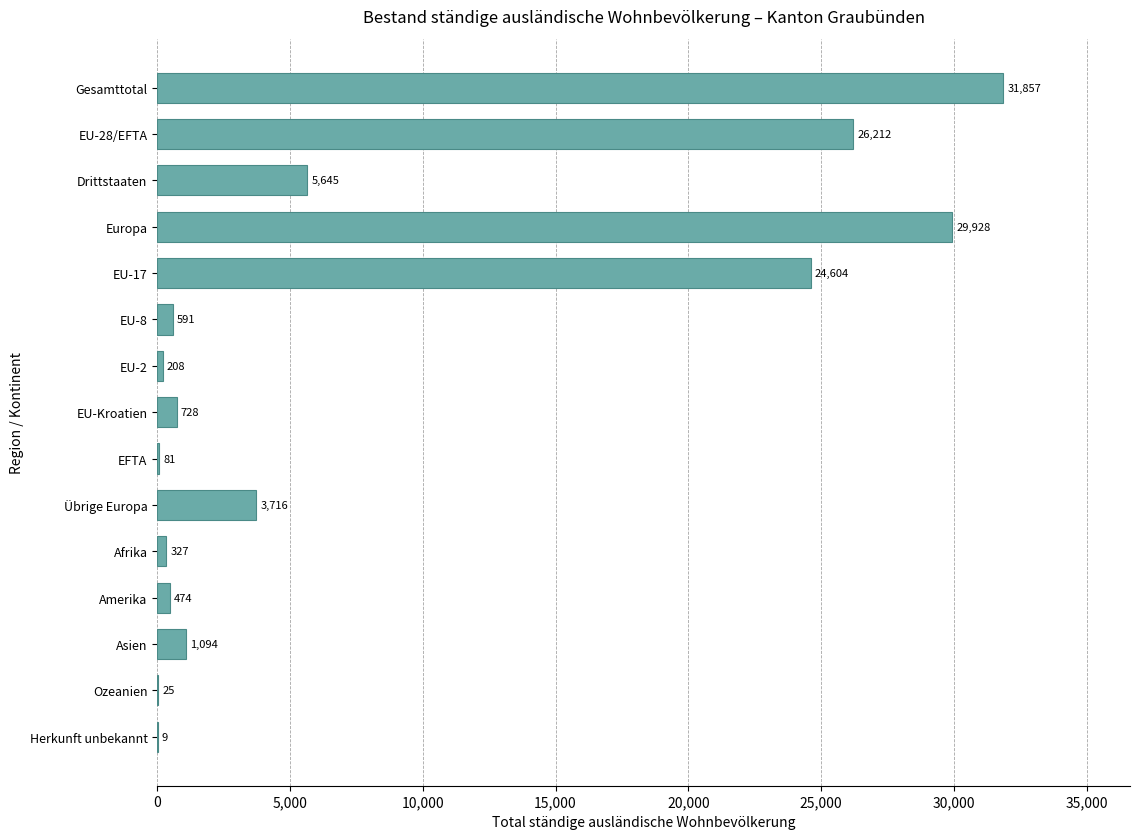

What is the sum of the values at EU-17 and Europa?

54532